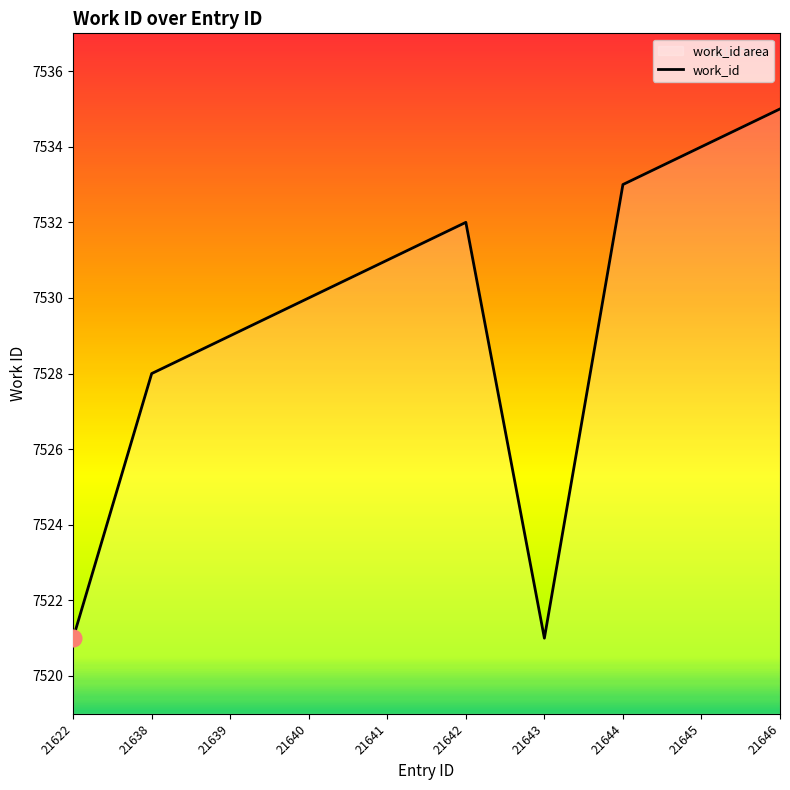

List the labels in order of value, smallest first.

21622, 21643, 21638, 21639, 21640, 21641, 21642, 21644, 21645, 21646